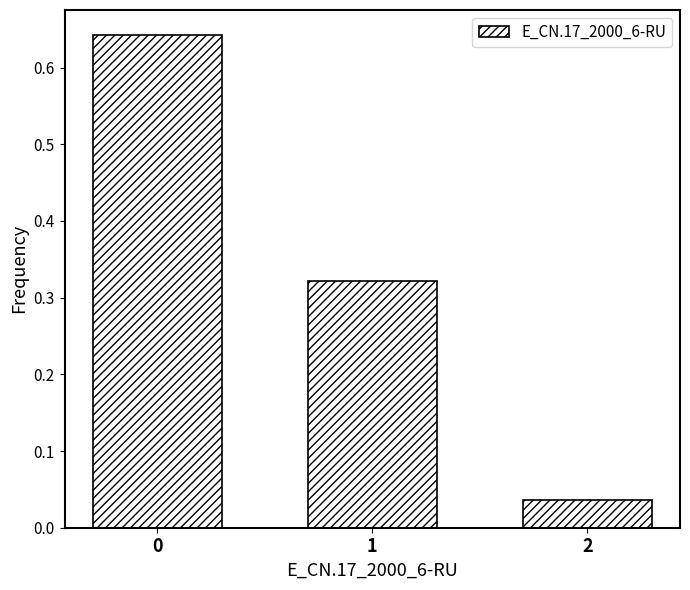

What is the sum of the values at 2 and 1?

0.4